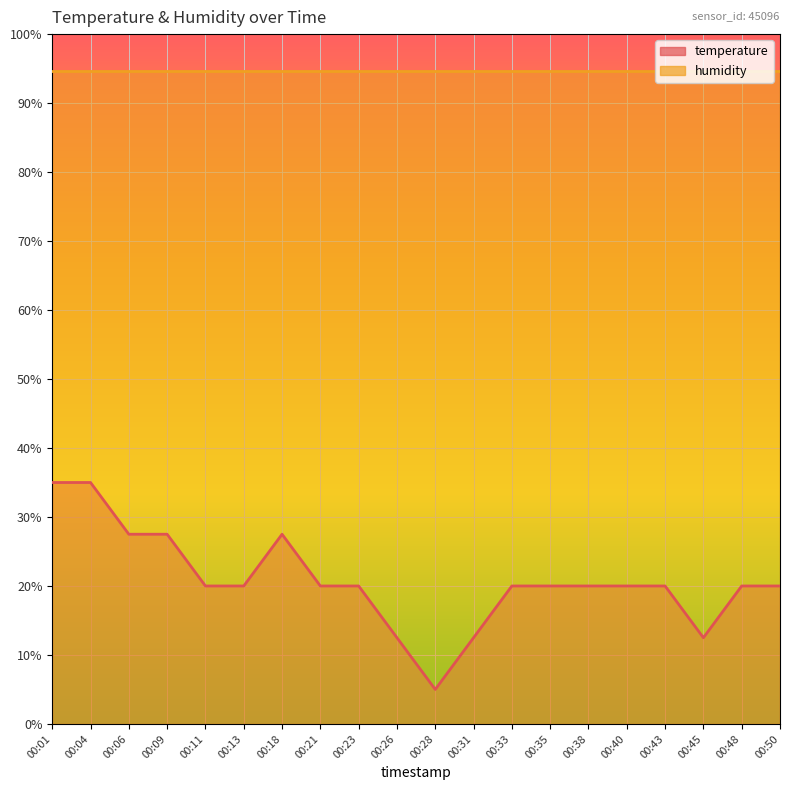

What is the change in value from 00:13 to 00:45?

-7.5